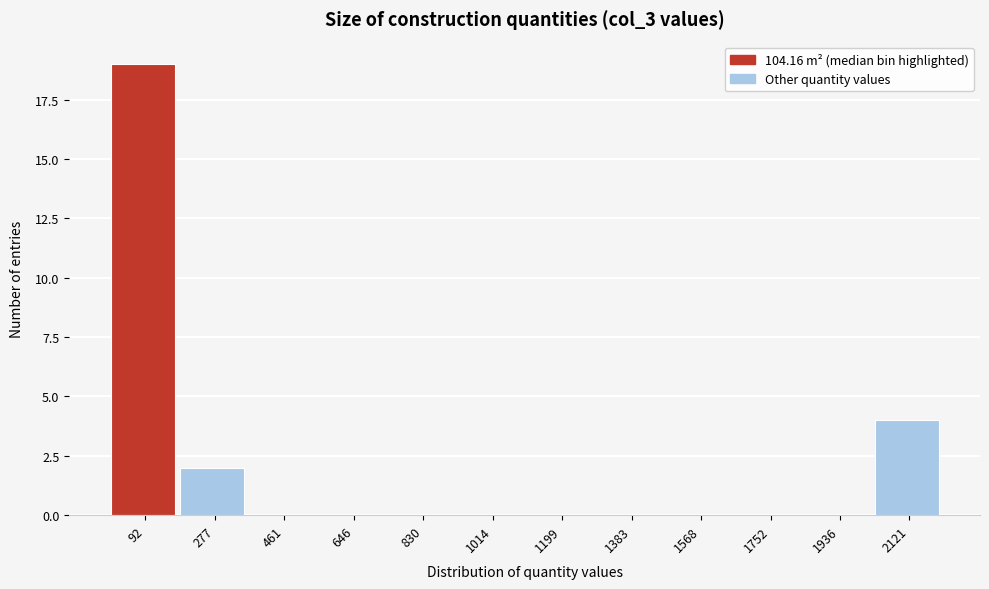

What is the height of the bar covering 180 to 360 on the x-axis? Neither the bar edges nor the heights are printed on the chart, so give them approximately, as read against the axes.

2